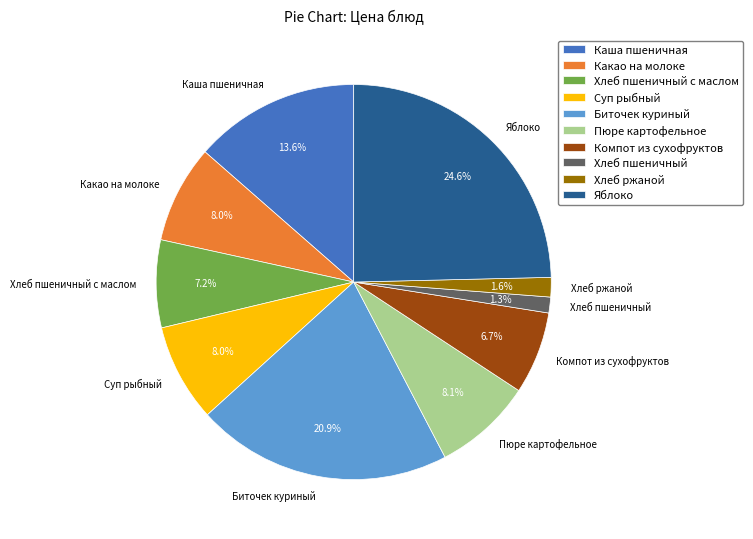

Approximately how many times larger is the value at Яблоко compared to Пюре картофельное?

3.0